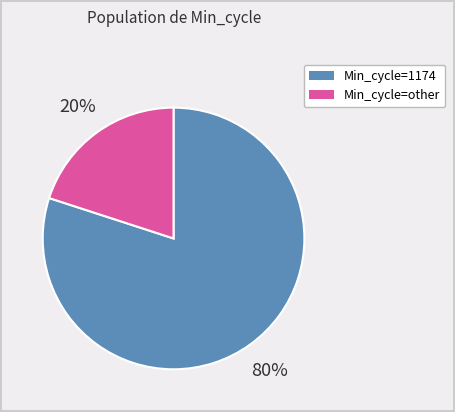

Does any single category account for the majority?

Yes